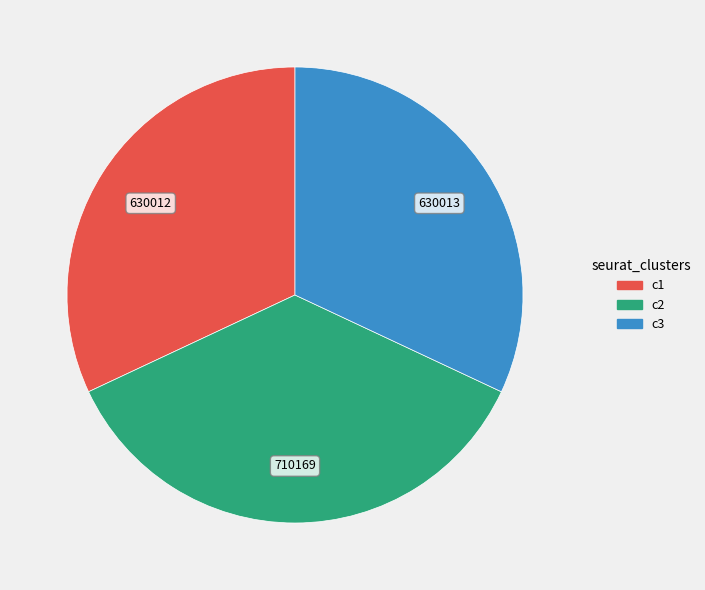

Is there any slice that represents more than half of the pie?

No